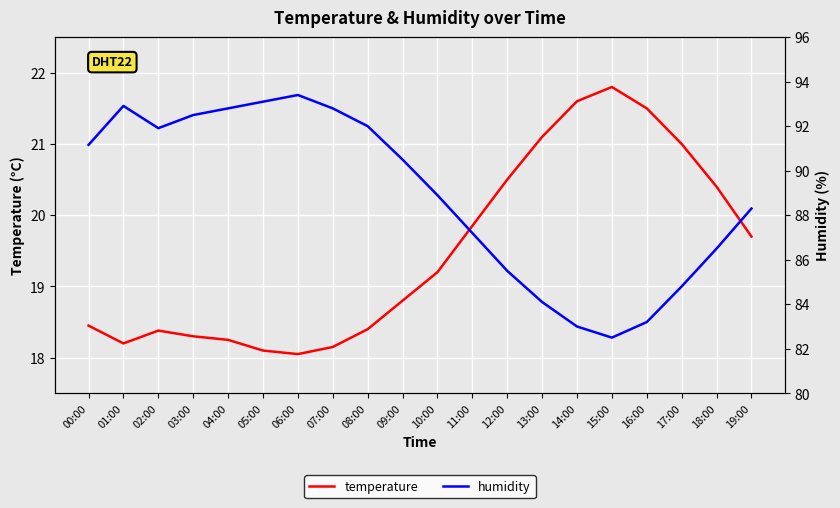

Is the value of temperature at 16:00 greater than the value of humidity at 03:00?

No